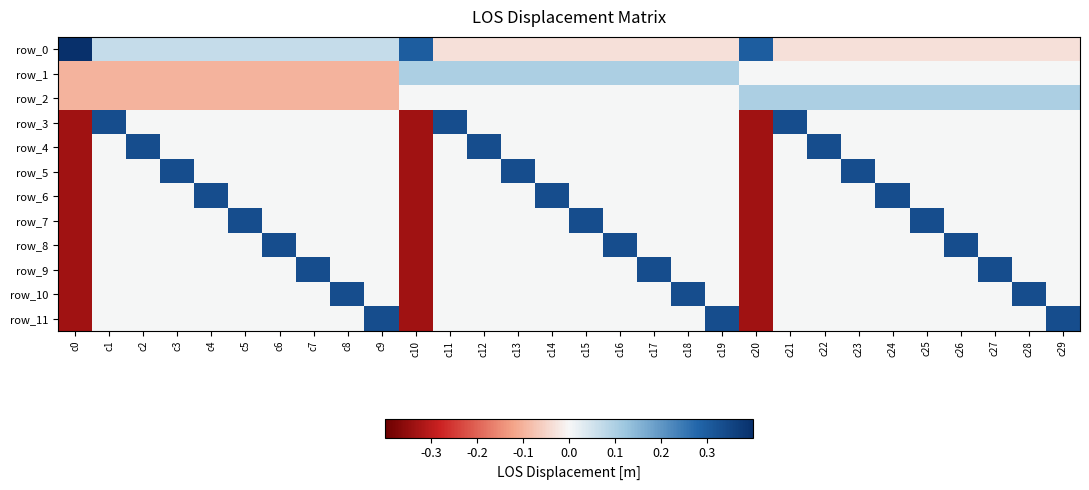

At c28, list the series in order from largest to smallest.

row_10, row_2, row_1, row_3, row_4, row_5, row_6, row_7, row_8, row_9, row_11, row_0